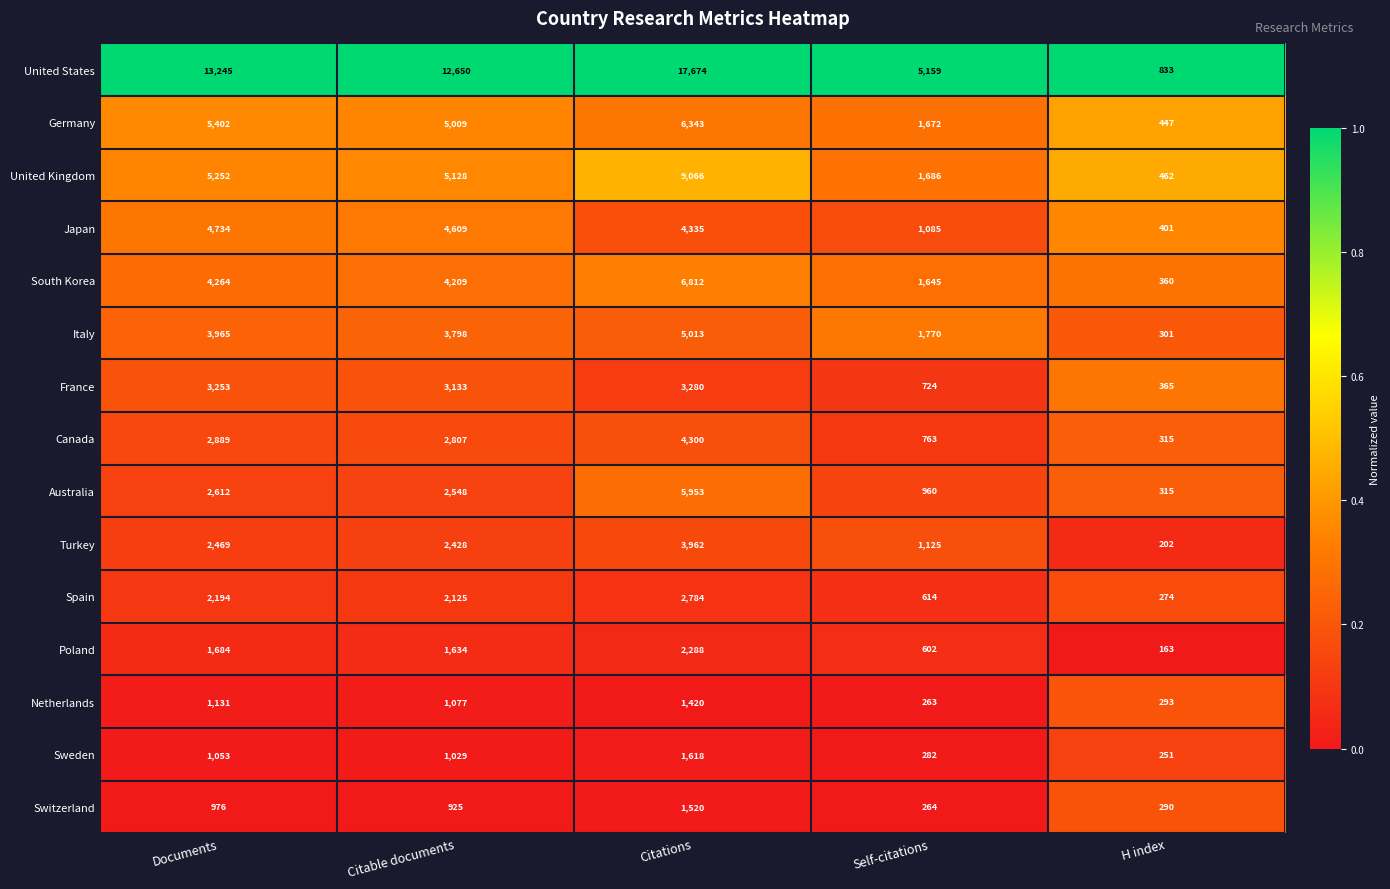

What is the difference between the highest and lowest values at Citations?

16254